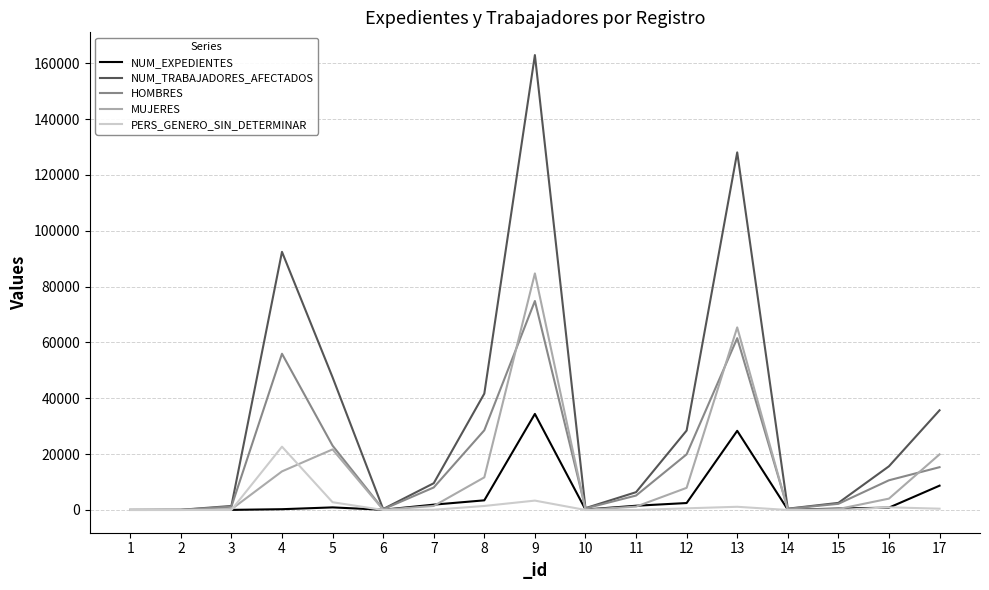

At which label is HOMBRES closest to 37431?

8